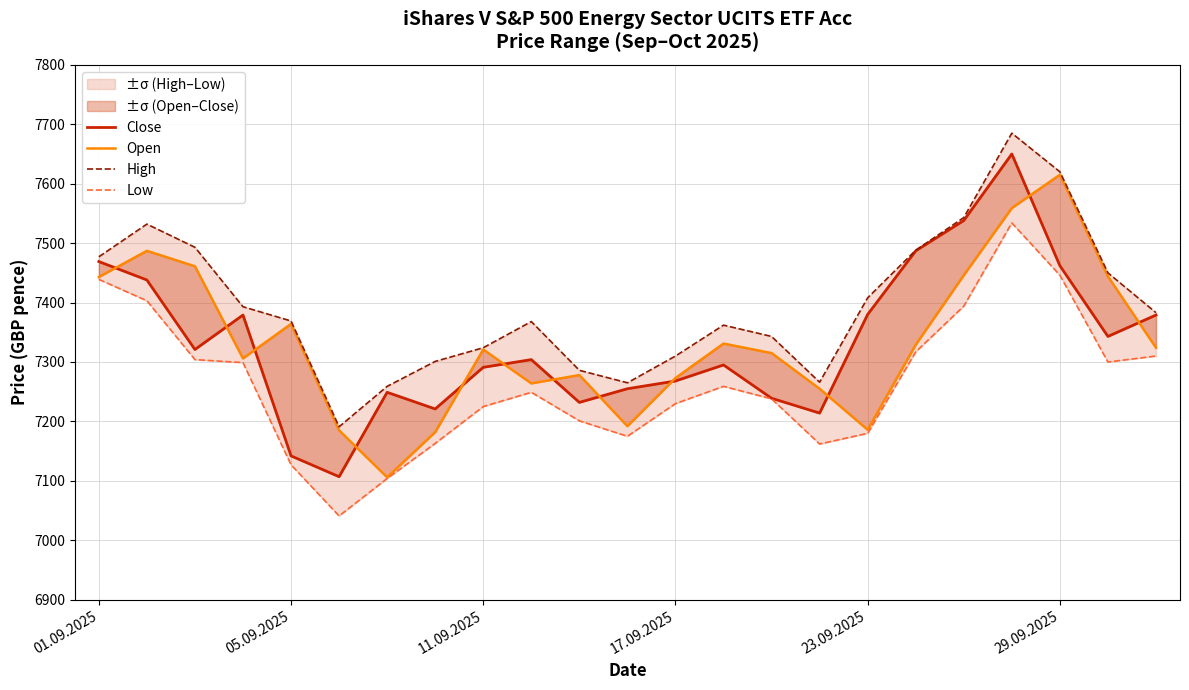

True or false: Low and Open intersect in this chart.

False